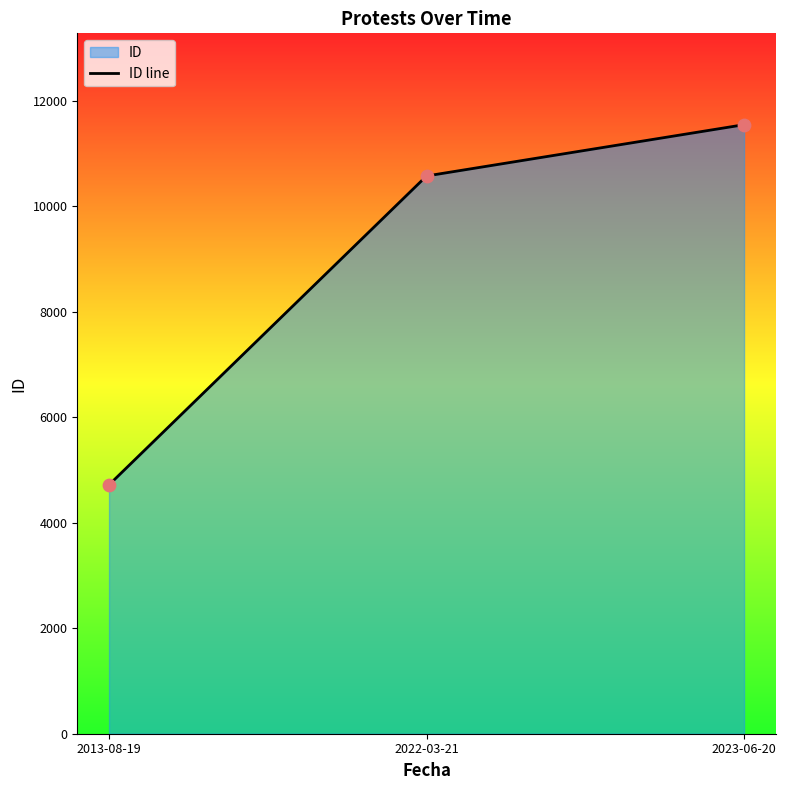

What is the ratio of the value at 2013-08-19 to the value at 2022-03-21?

0.4